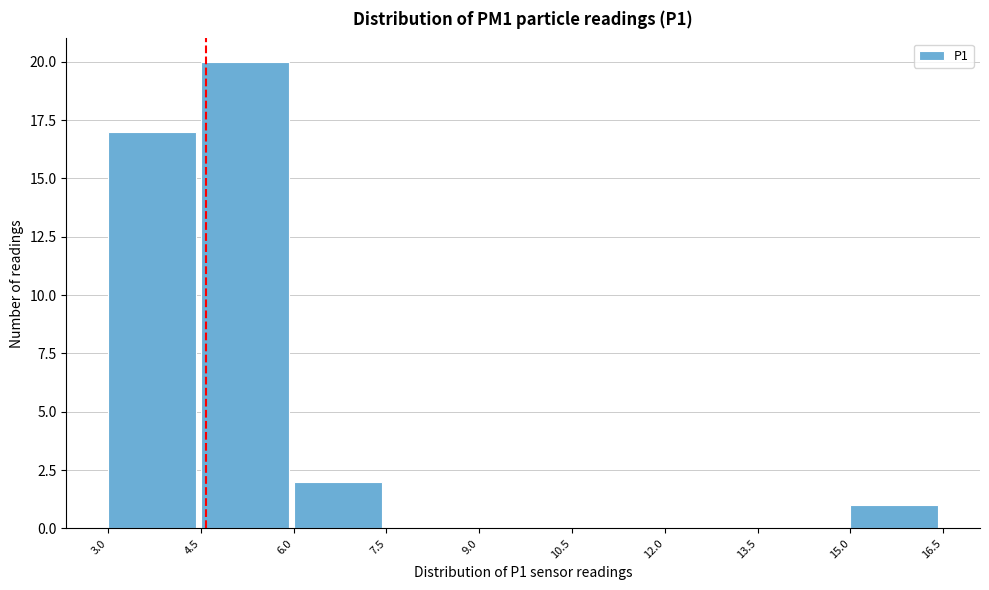

What is the height of the bar covering 6.0 to 7.5 on the x-axis? The values are not printed on the chart, so give them approximately, as read against the axis.

2